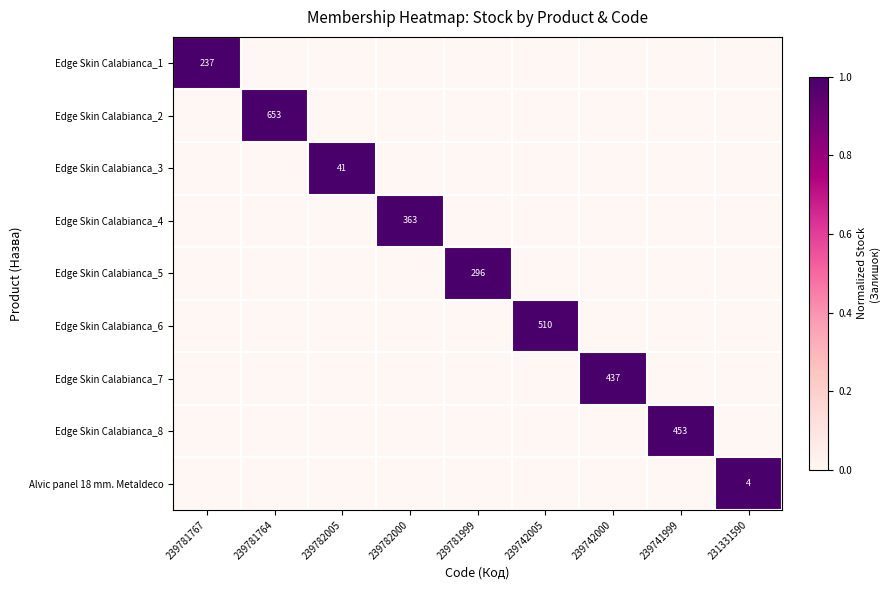

Count the number of categories in the chart.

9